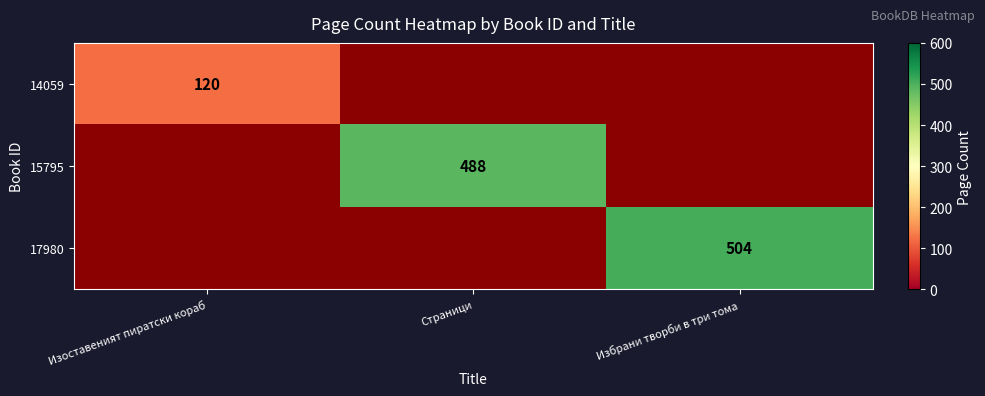

Between Избрани творби в три тома and Изоставеният пиратски кораб, which is larger?

Изоставеният пиратски кораб